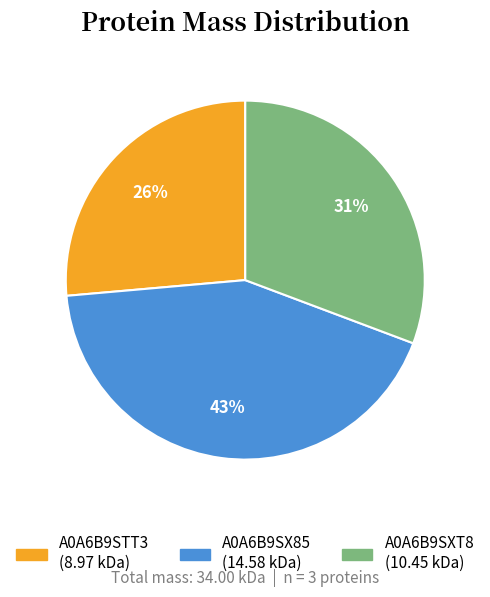

Which category has the biggest portion of the pie?

A0A6B9SX85